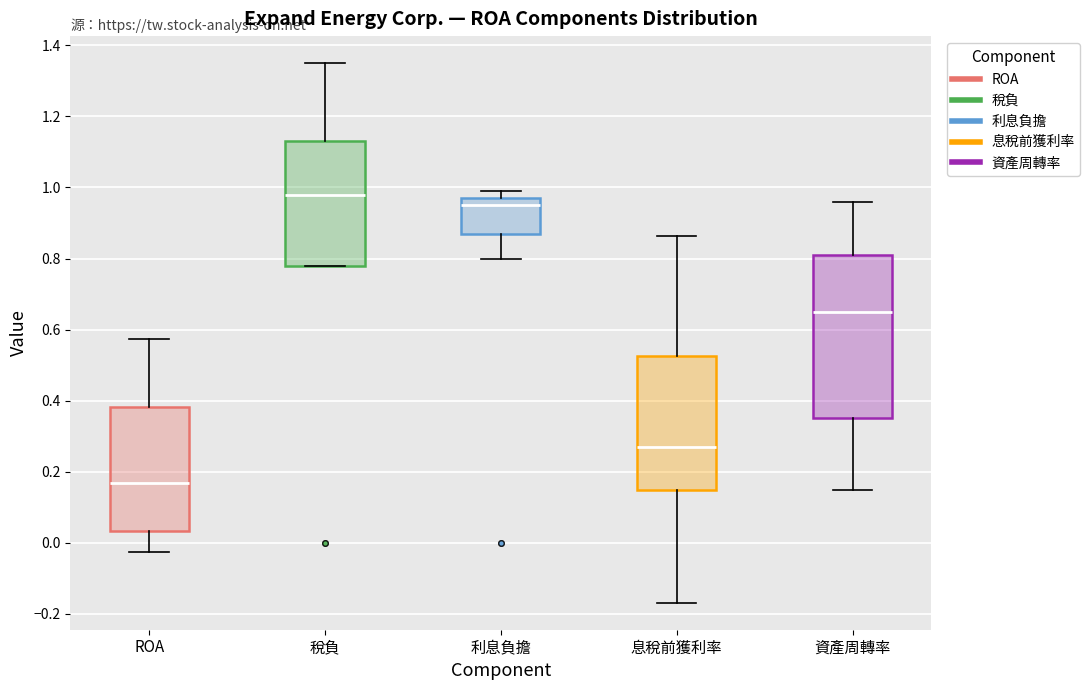

Reading left to right, read every box against the y-axis: the position of its median line, the range the box covers, and the ends of its whiskers. The values are not printed on the chart, so give them approximately, as read against the axis.

ROA: median 0.16, box 0.04 to 0.38, whiskers -0.02 to 0.58
稅負: median 0.98, box 0.78 to 1.14, whiskers 0.78 to 1.36
利息負擔: median 0.96, box 0.88 to 0.98, whiskers 0.80 to 1.00
息稅前獲利率: median 0.26, box 0.14 to 0.52, whiskers -0.16 to 0.86
資產周轉率: median 0.66, box 0.36 to 0.82, whiskers 0.16 to 0.96